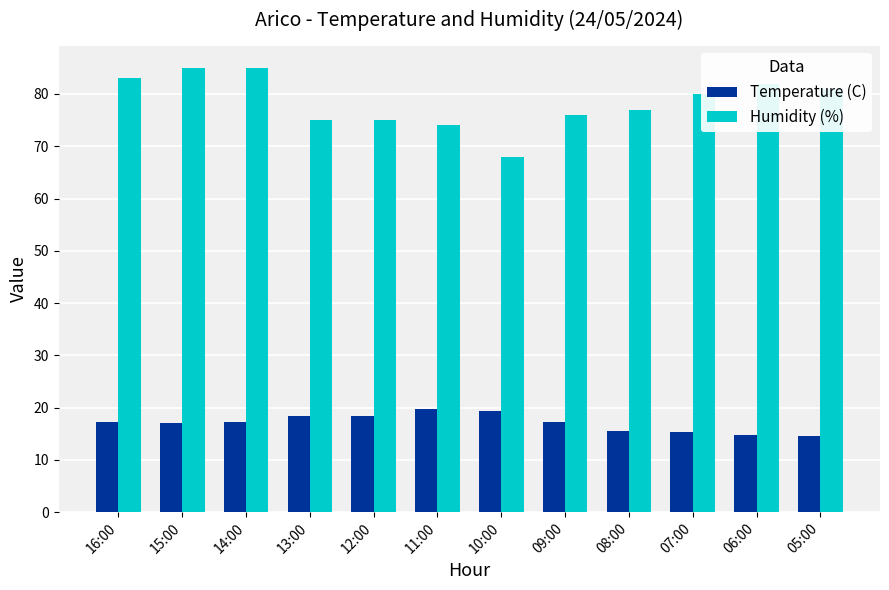

Rank the series by their average value, from lowest to highest.

Temperature (C), Humidity (%)